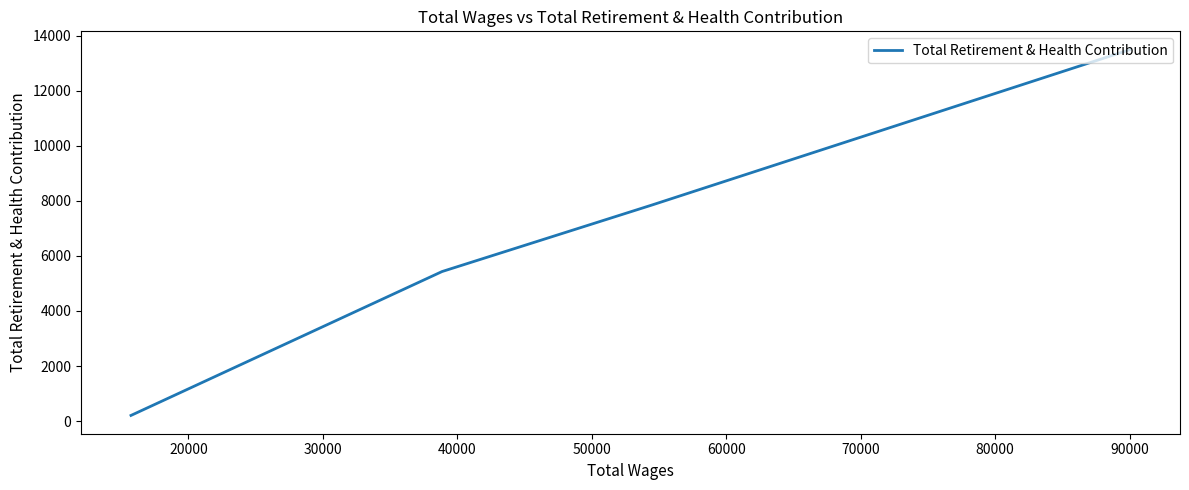

What is the minimum value shown in the chart?

205